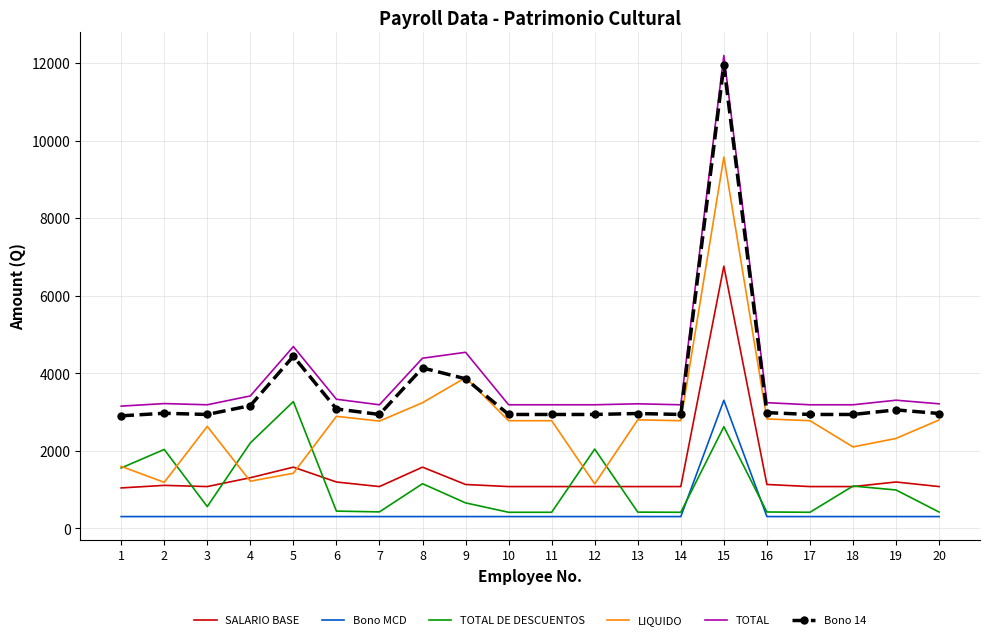

What is the difference between the maximum and minimum values in the Bono 14 series?

9045.0